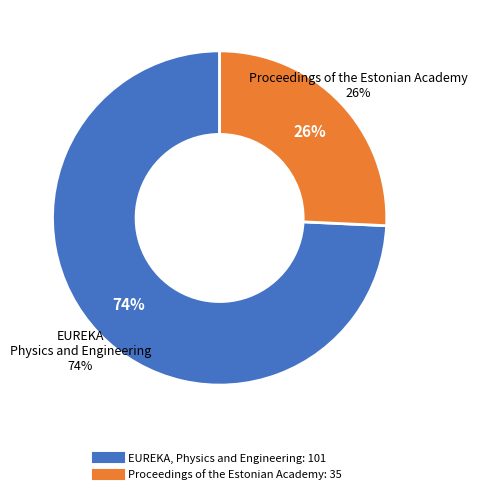

What is the change in value from EUREKA, Physics and Engineering to Proceedings of the Estonian Academy?

-66